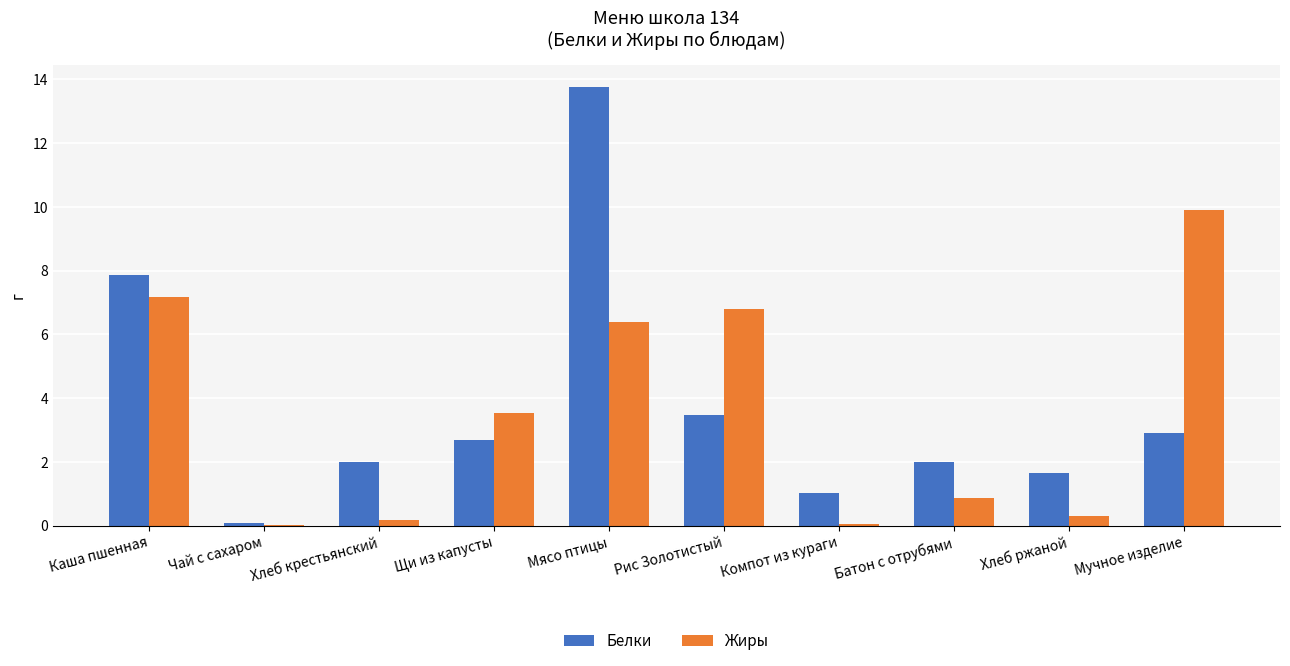

Between Чай с сахаром and Хлеб ржаной, which series saw the biggest shift?

Белки